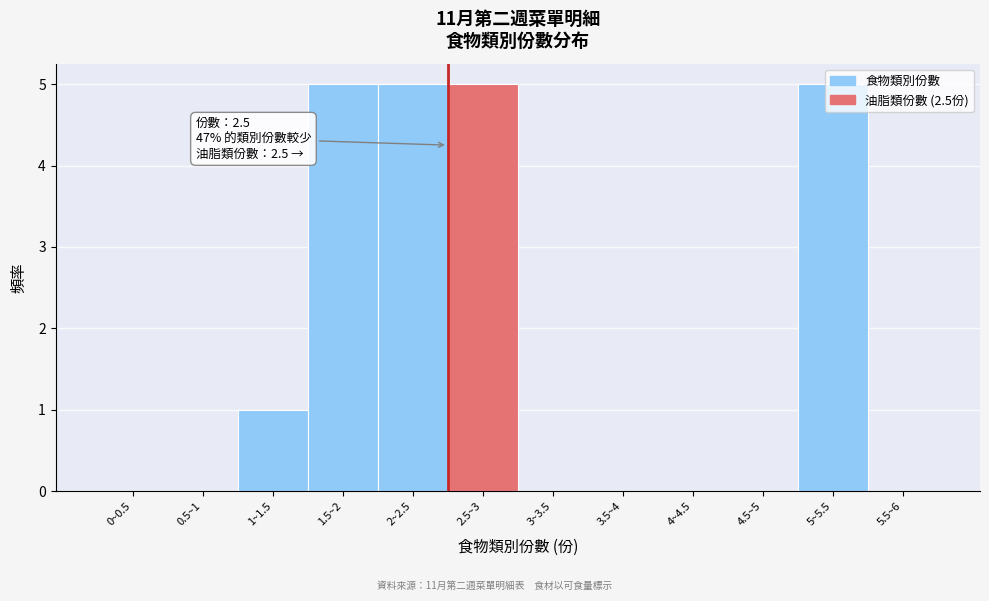

What is the sum of all values?

21